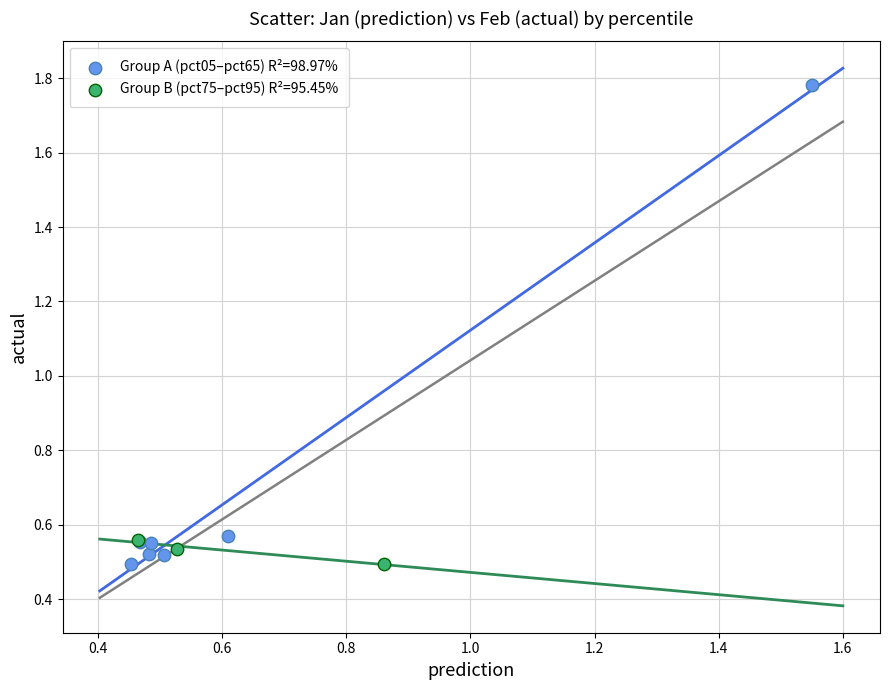

Which series reaches the maximum Y coordinate?

Group A (pct05–pct65) R²=98.97%